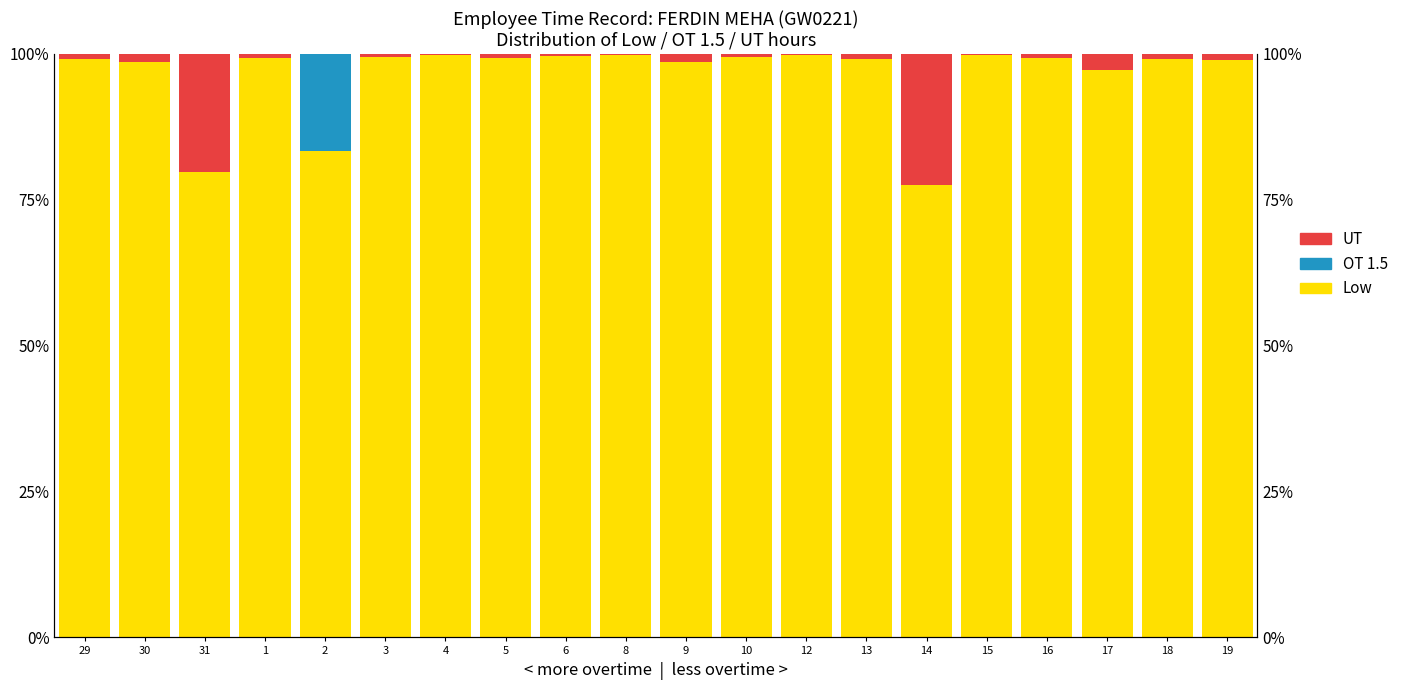

List the series in order of their peak value, highest first.

Low, UT, OT 1.5